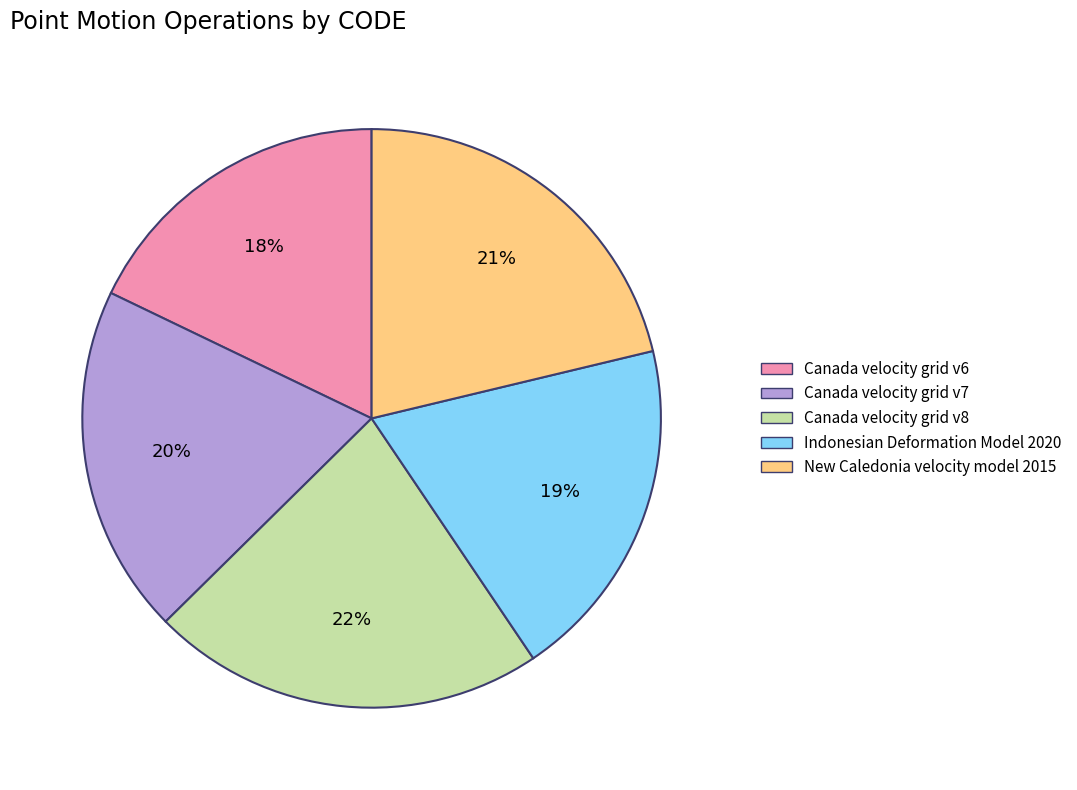

What percentage is the Indonesian Deformation Model 2020 slice, to the nearest percent?

19%